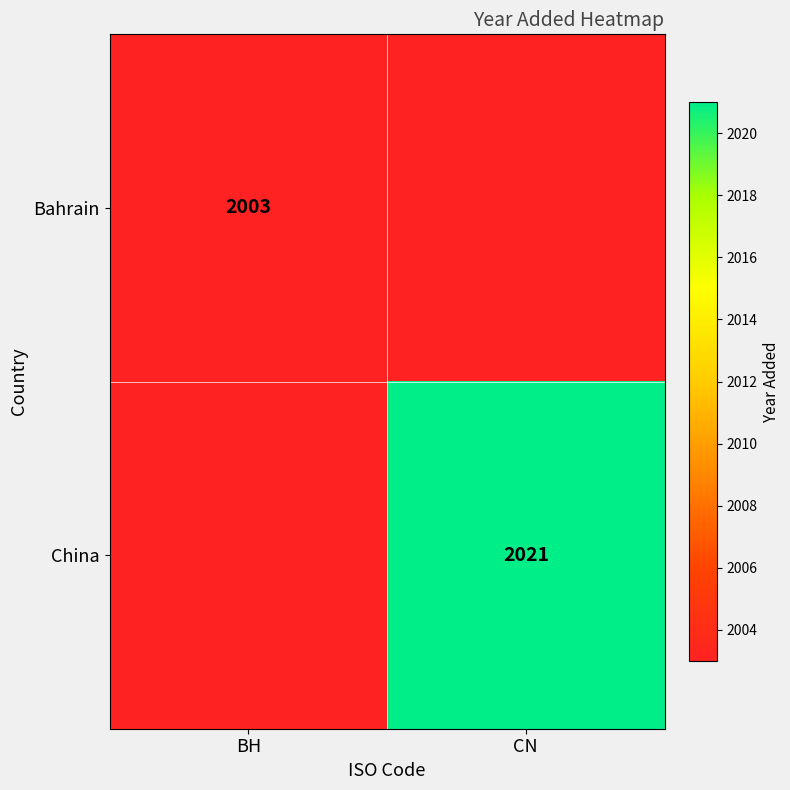

Is it true that China equals 2021 at CN?

True